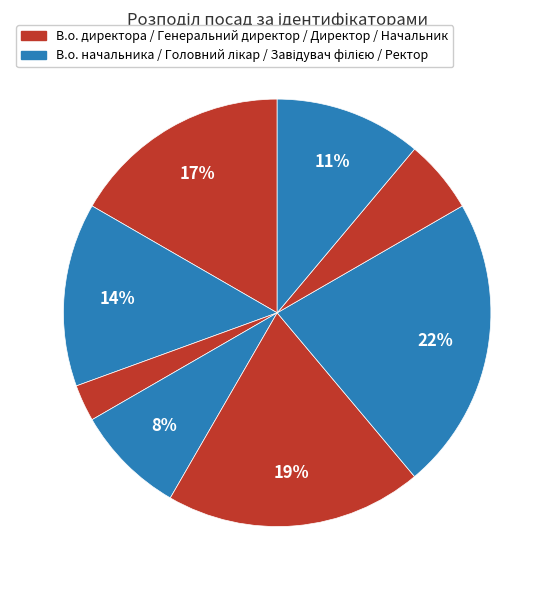

Count the number of slices in the pie.

8